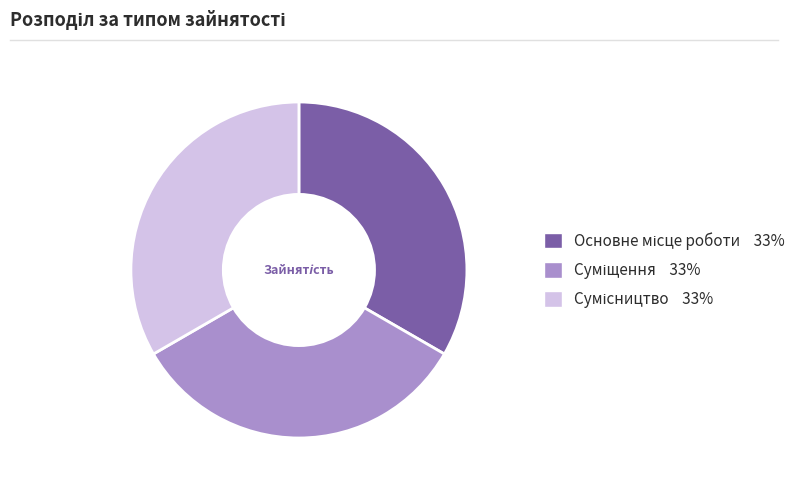

Does any single category account for the majority?

No